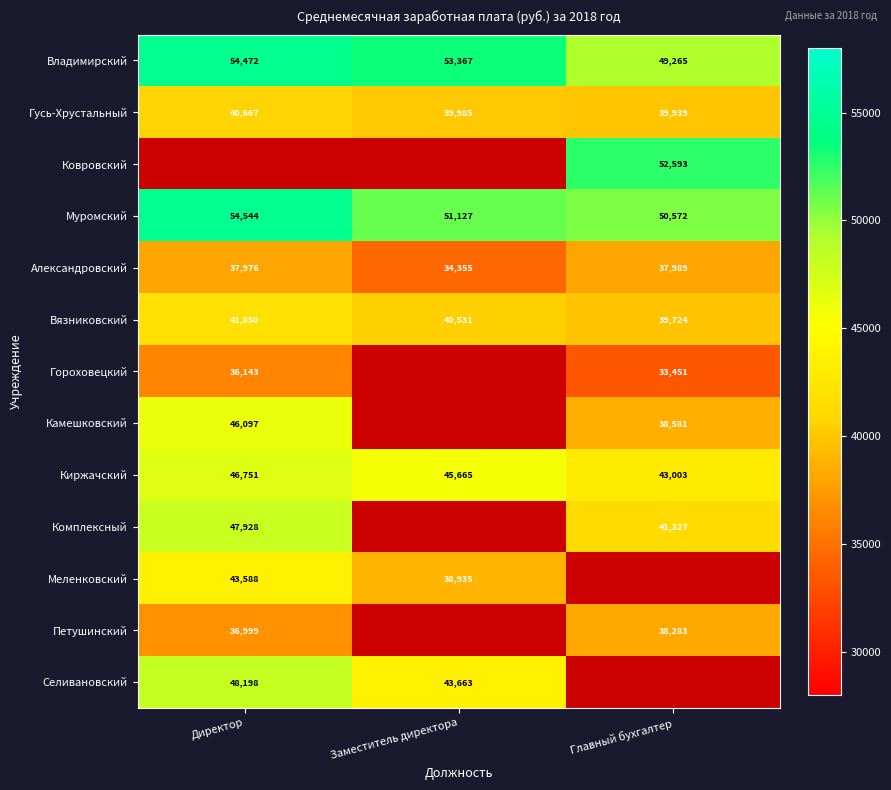

Where is Владимирский nearest to the value 51868?

Заместитель директора